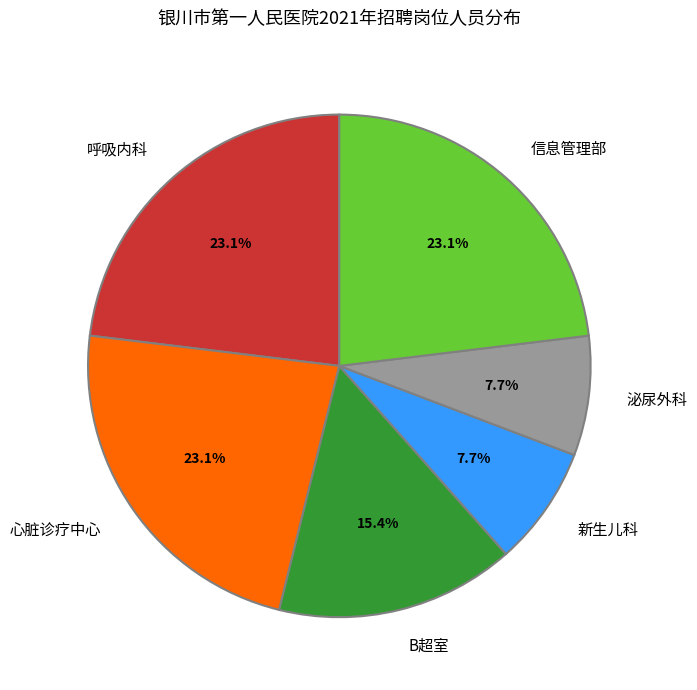

How many segments does this pie chart have?

6